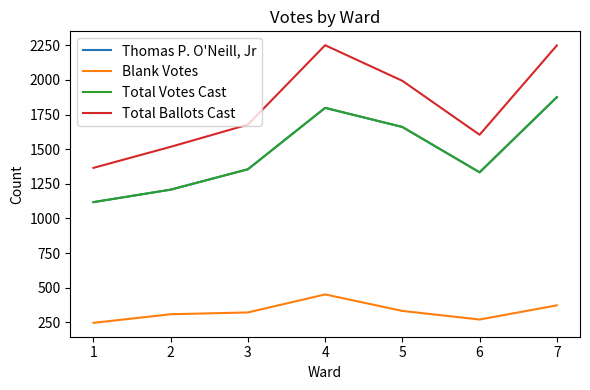

Is this an area chart (filled region under the line)?

No